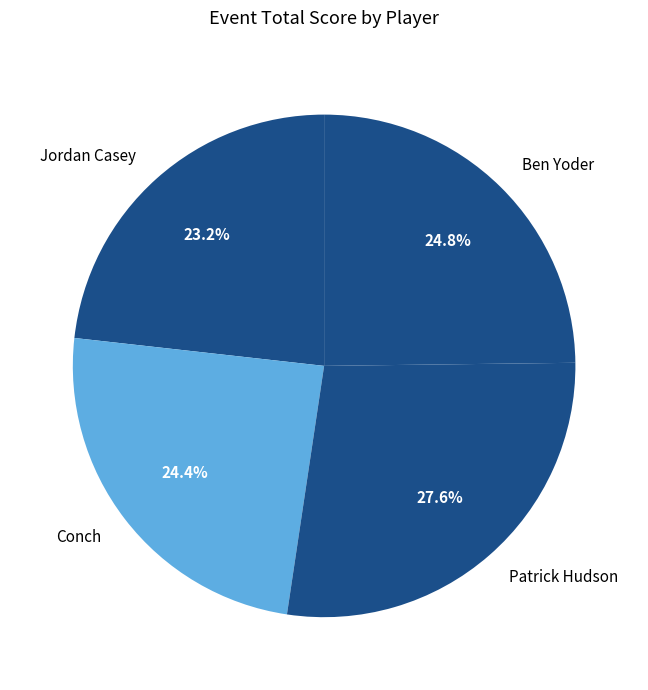

What percentage do Jordan Casey and Patrick Hudson together represent?

50.8%